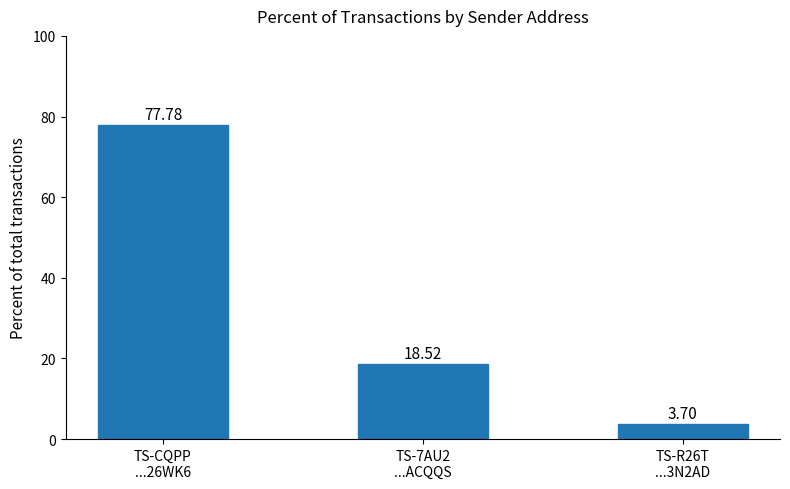

Does the chart contain stacked bars?

No